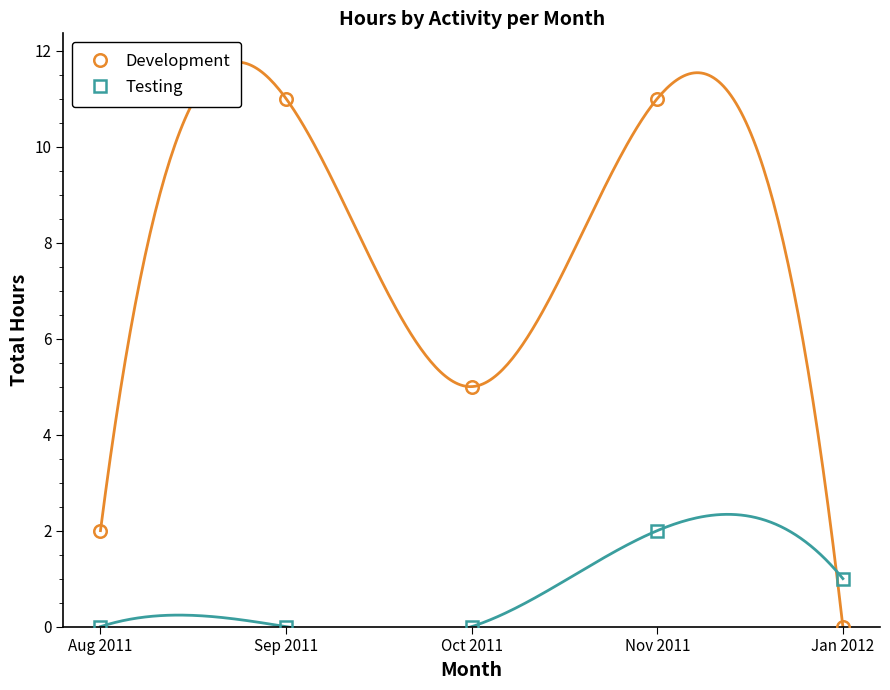

At how many categories does at least one series exceed 4?

3